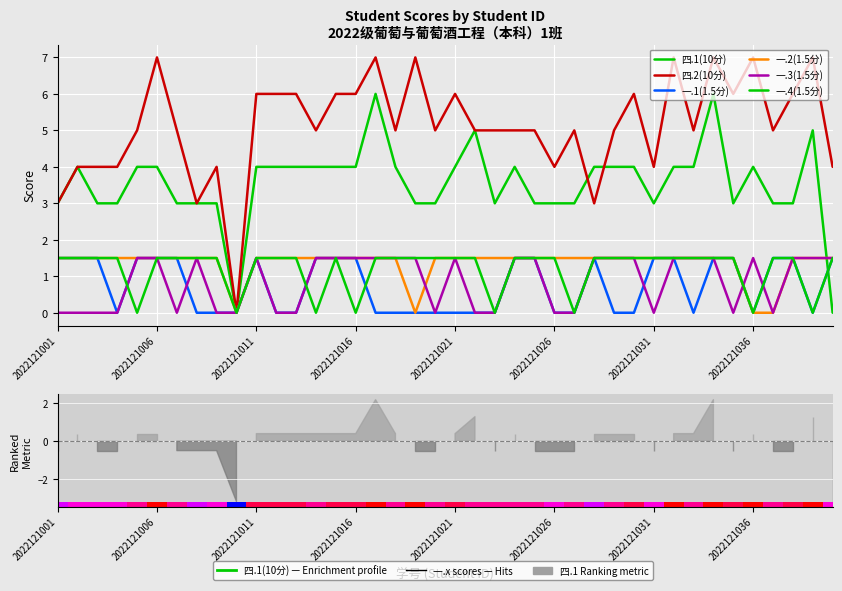

True or false: 一.2(1.5分) has a value of 1.5 at 21.

True